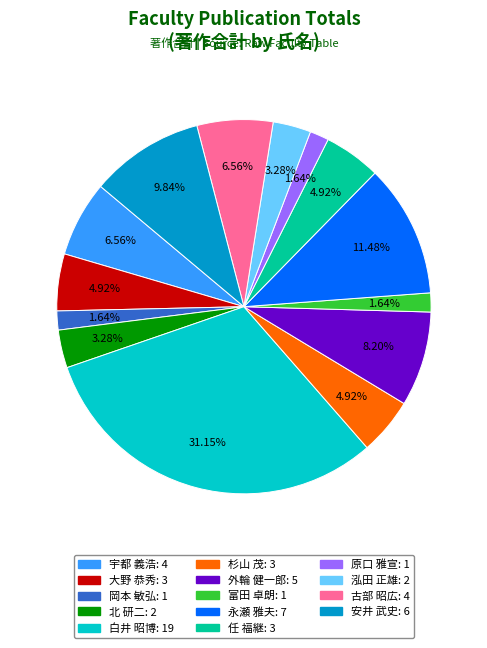

Is there any slice that represents more than half of the pie?

No